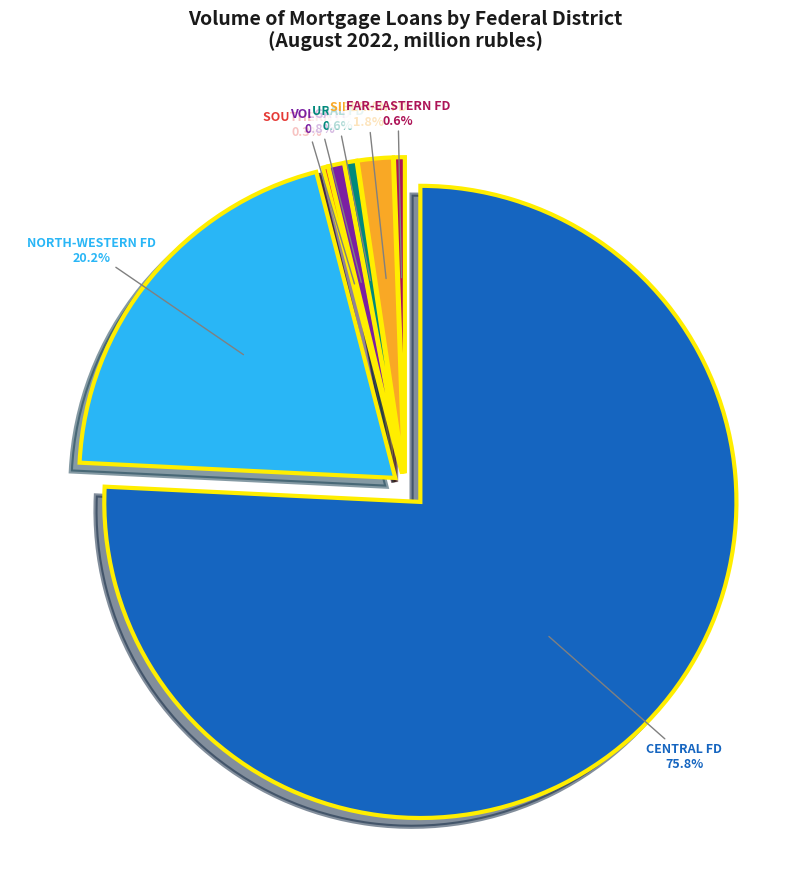

What is the smallest slice in the pie chart?

North-Caucasian Federal District